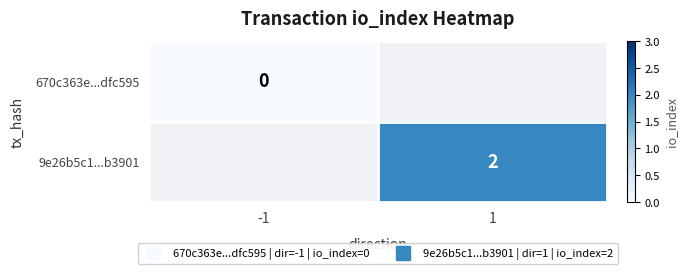

How many data points does each series have?

2